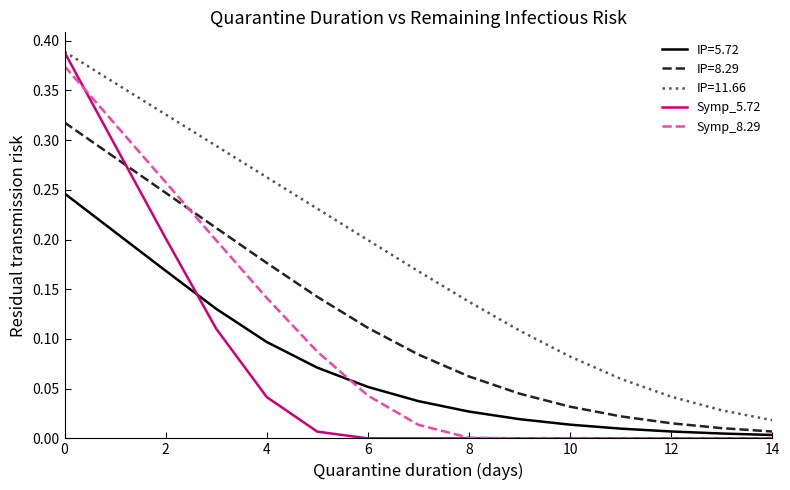

True or false: IP=11.66 and IP=8.29 intersect in this chart.

False